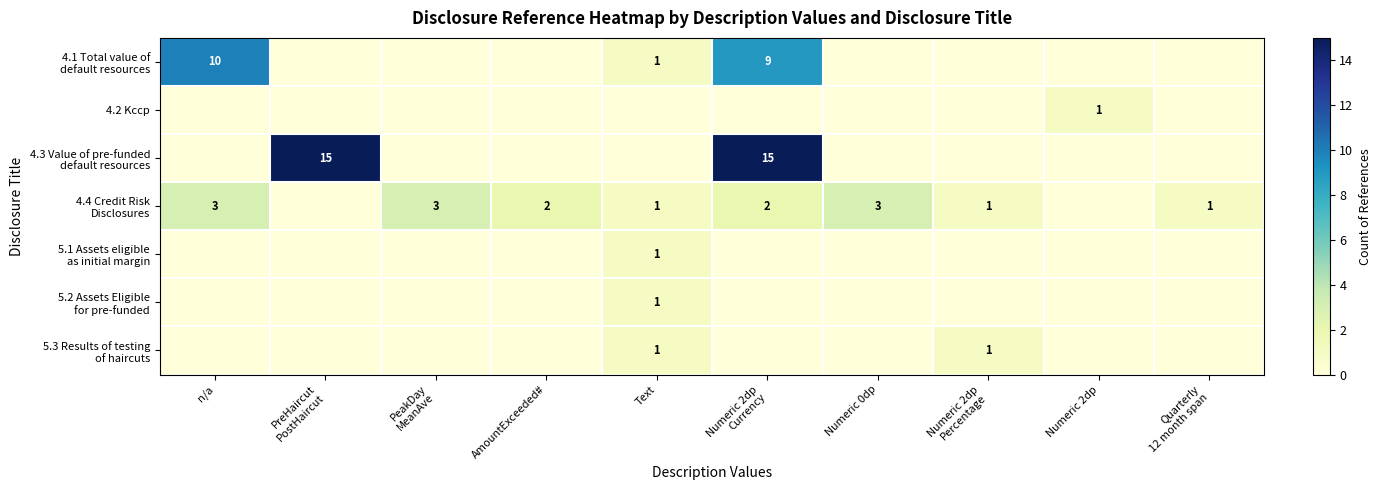

Between Numeric 2dp
Currency and PreHaircut
PostHaircut, which is larger?

Numeric 2dp
Currency